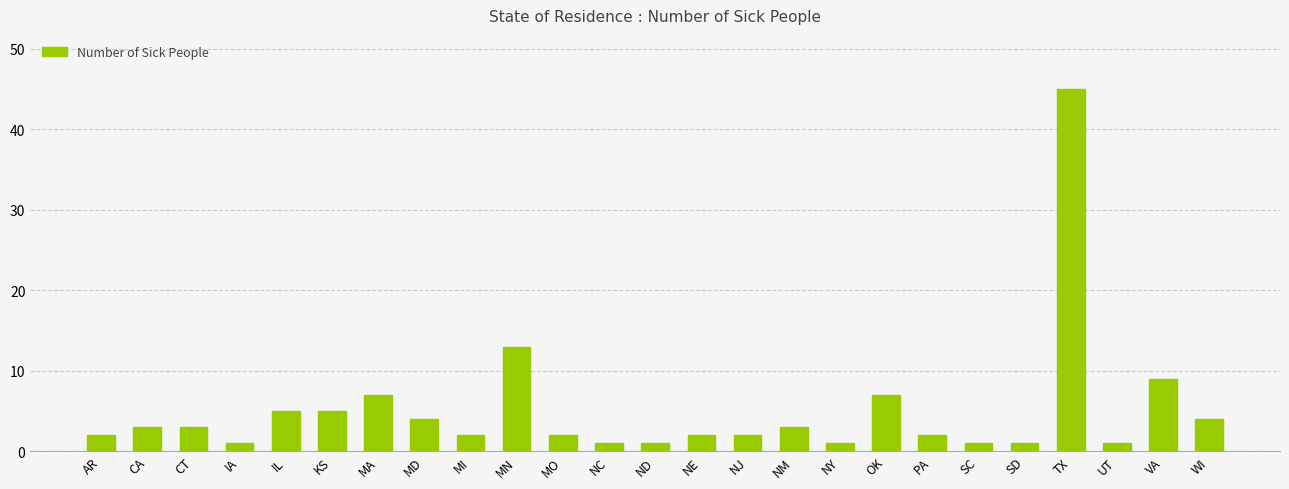

Are the bars horizontal?

No